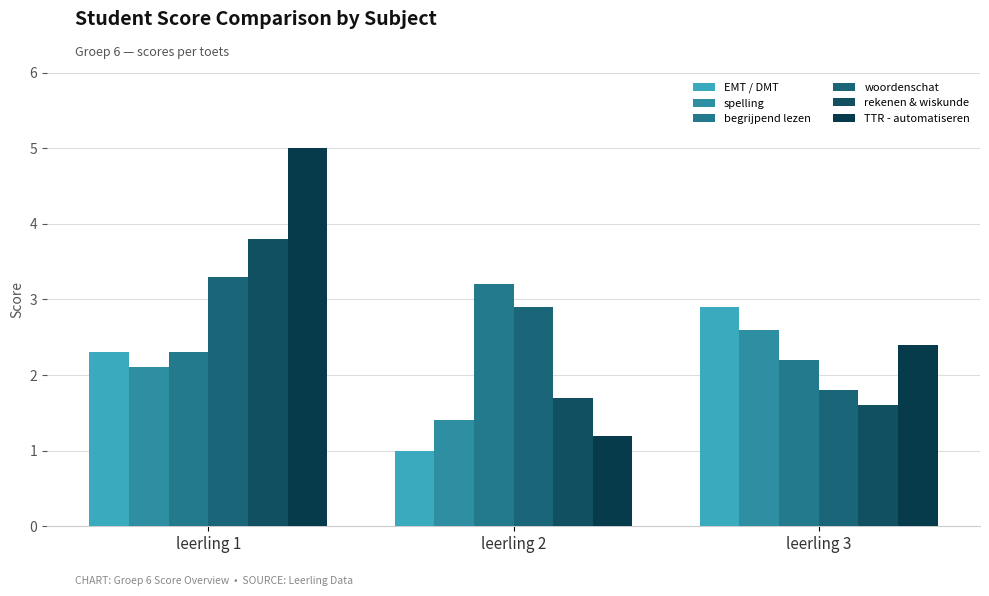

Rank the series by their maximum value, from highest to lowest.

TTR - automatiseren, rekenen & wiskunde, woordenschat, begrijpend lezen, EMT / DMT, spelling